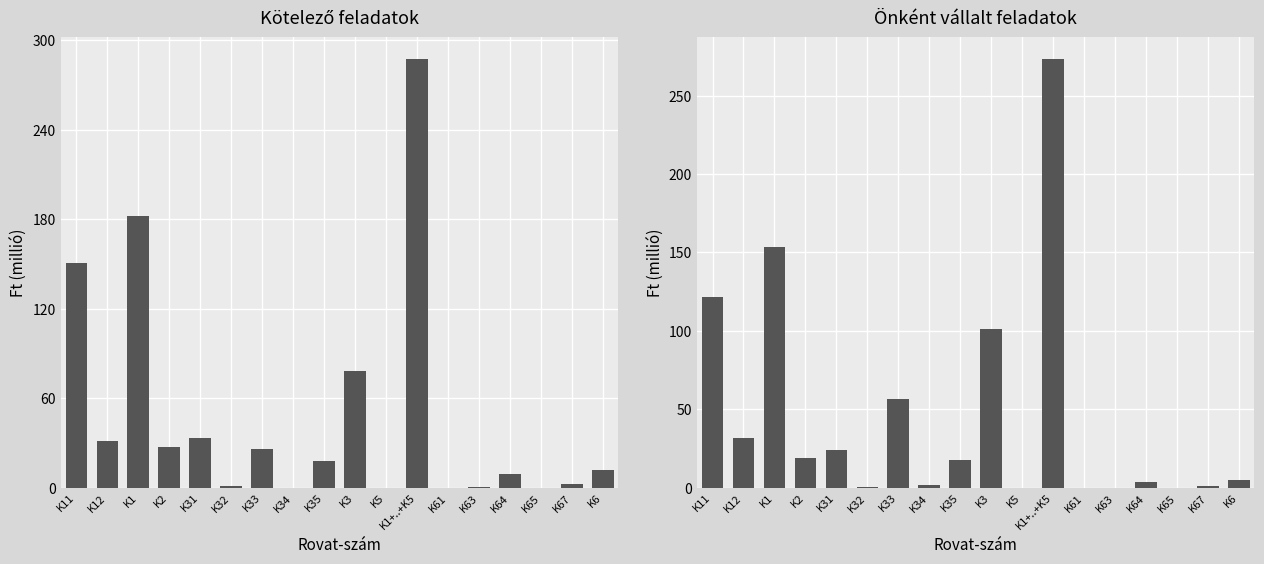

Reading left to right, what are all the values shown in this chart?

Kötelező feladatok: 150.7	31.4	182.1	27.0	33.5	0.9	26.2	0.0	17.7	78.3	0.0	287.4	0.0	0.6	8.8	0.0	2.4	11.8
Önként vállalt feladatok: 121.5	31.9	153.3	19.0	24.3	0.6	56.8	2.0	17.4	101.1	0.0	273.4	0.0	0.1	3.8	0.0	1.0	4.9